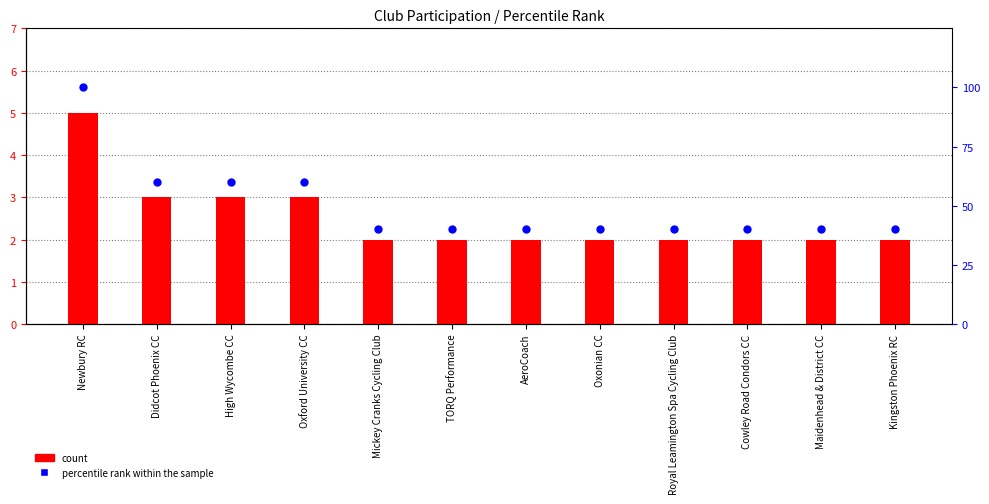

Is the value of percentile rank within the sample at Kingston Phoenix RC greater than the value of count at Kingston Phoenix RC?

Yes